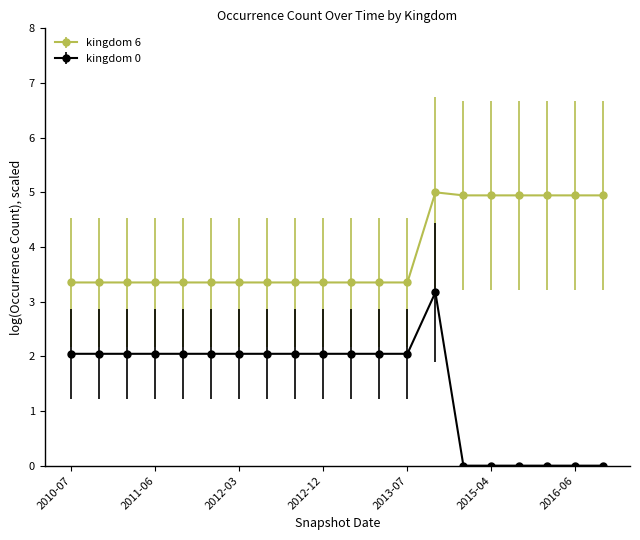

What is the value of the kingdom 6 point at the 10th from the left?

3.4